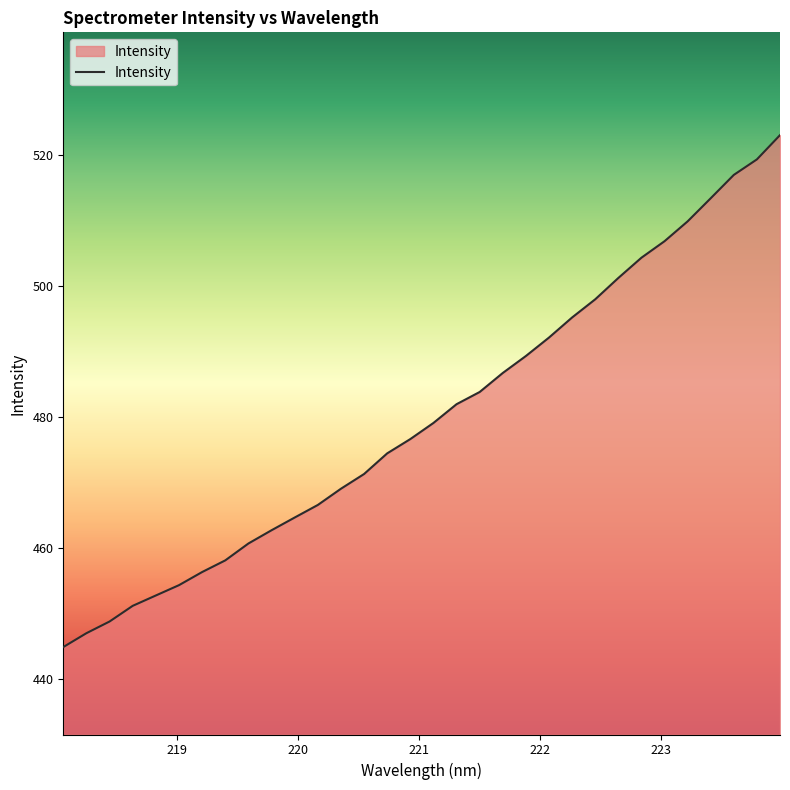

What is the greatest value displayed?

523.0